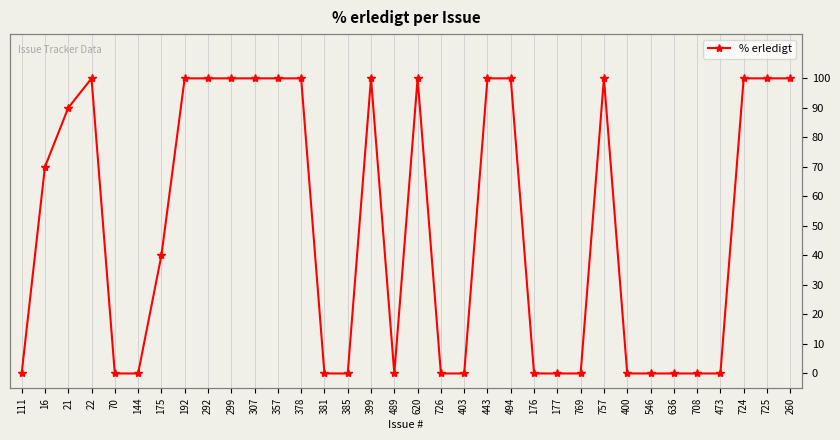

How many values are above zero?

18